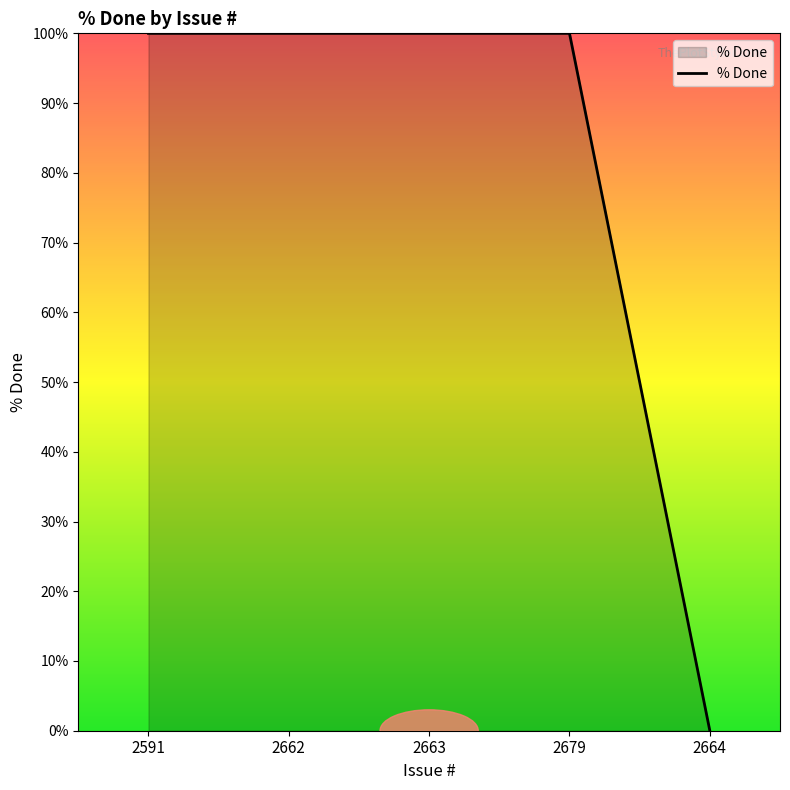

Reading left to right, extract all data points from this chart.

2591=100	2662=100	2663=100	2679=100	2664=0